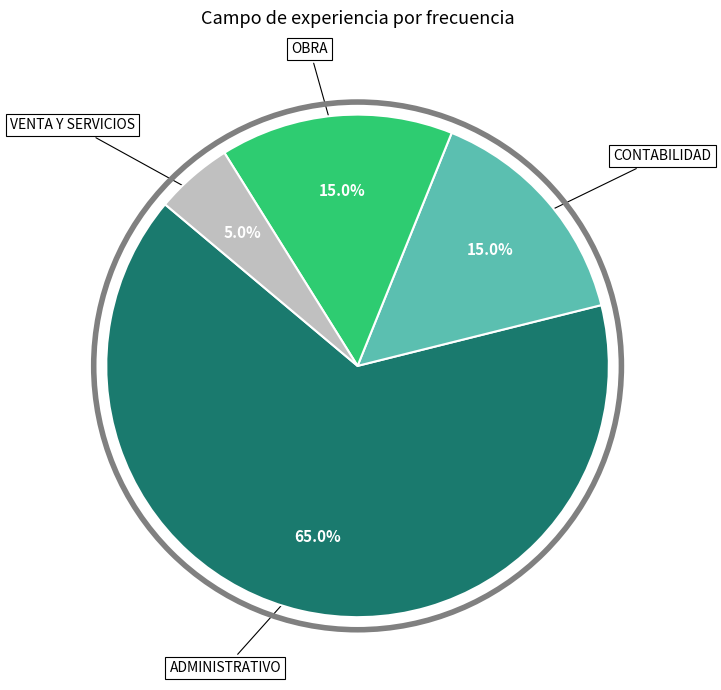

Is there a majority slice in this chart?

Yes